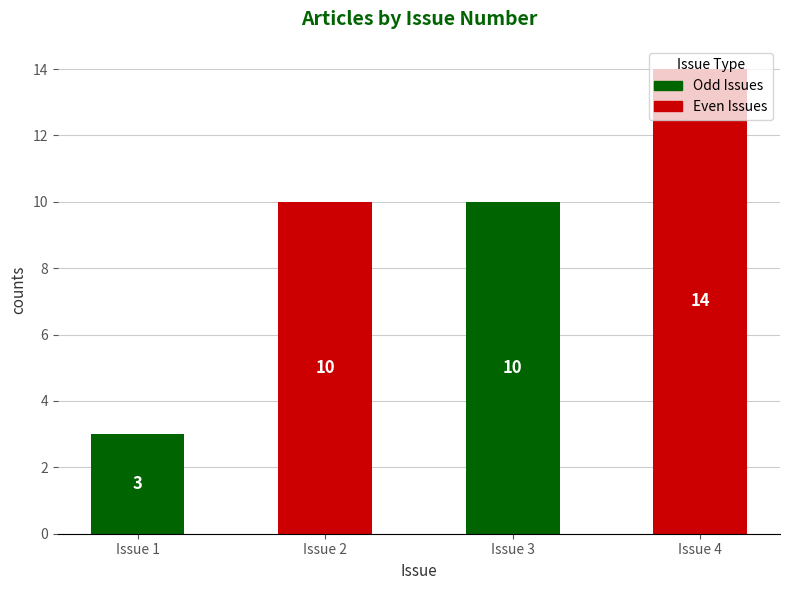

What is the sum of all values?

37